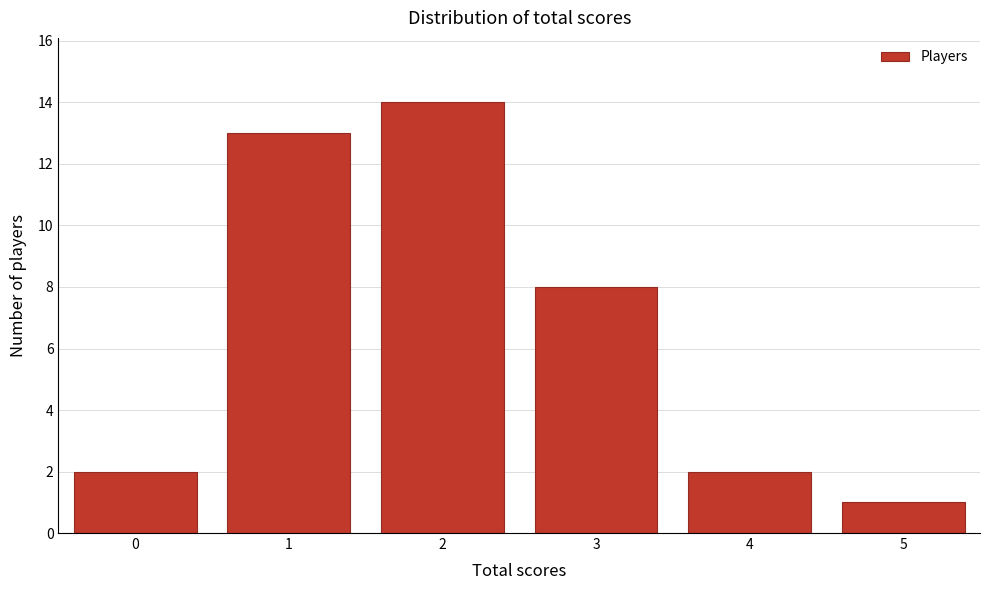

Reading right to left, transcribe all the data shown in this chart.

5=1	4=2	3=8	2=14	1=13	0=2